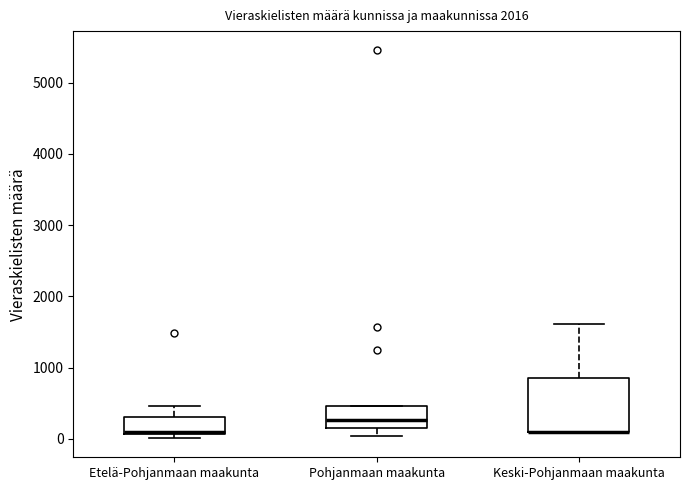

Which box is the tallest, from its lower edge to its upper edge?

Keski-Pohjanmaan maakunta